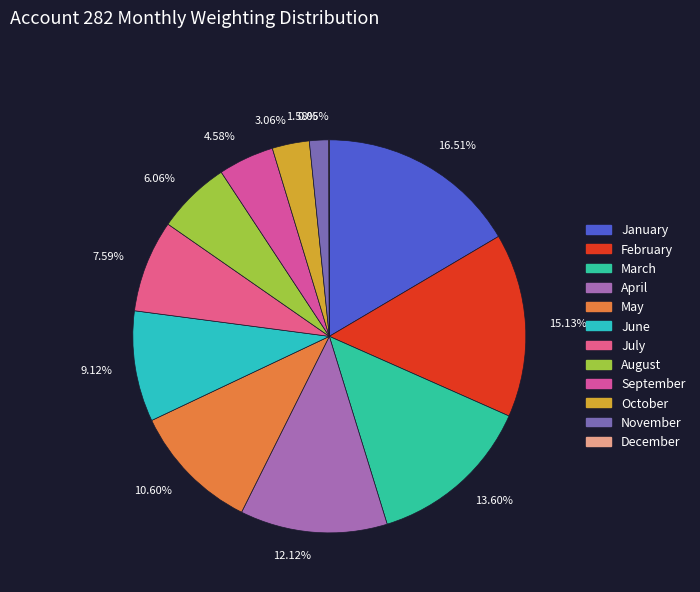

Between 10.60% and 9.12%, which is larger?

10.60%